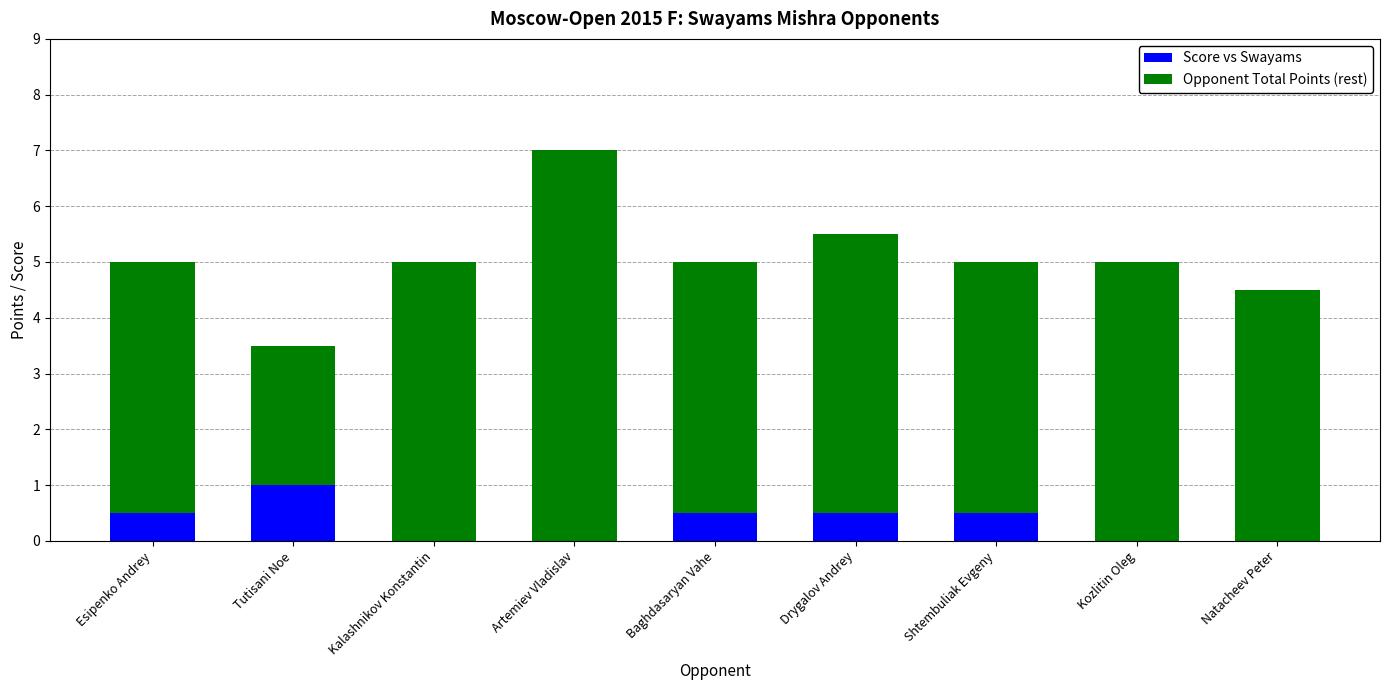

At which category is the sum across all series the highest?

Artemiev Vladislav